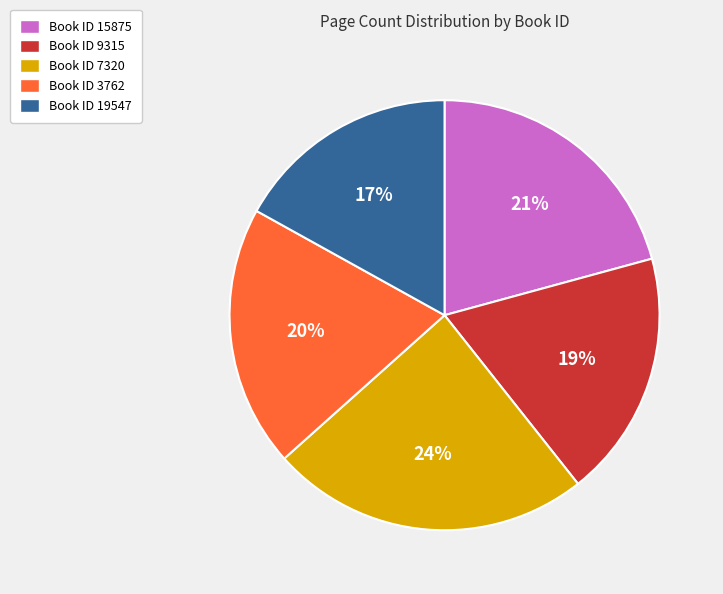

Is there any slice that represents more than half of the pie?

No